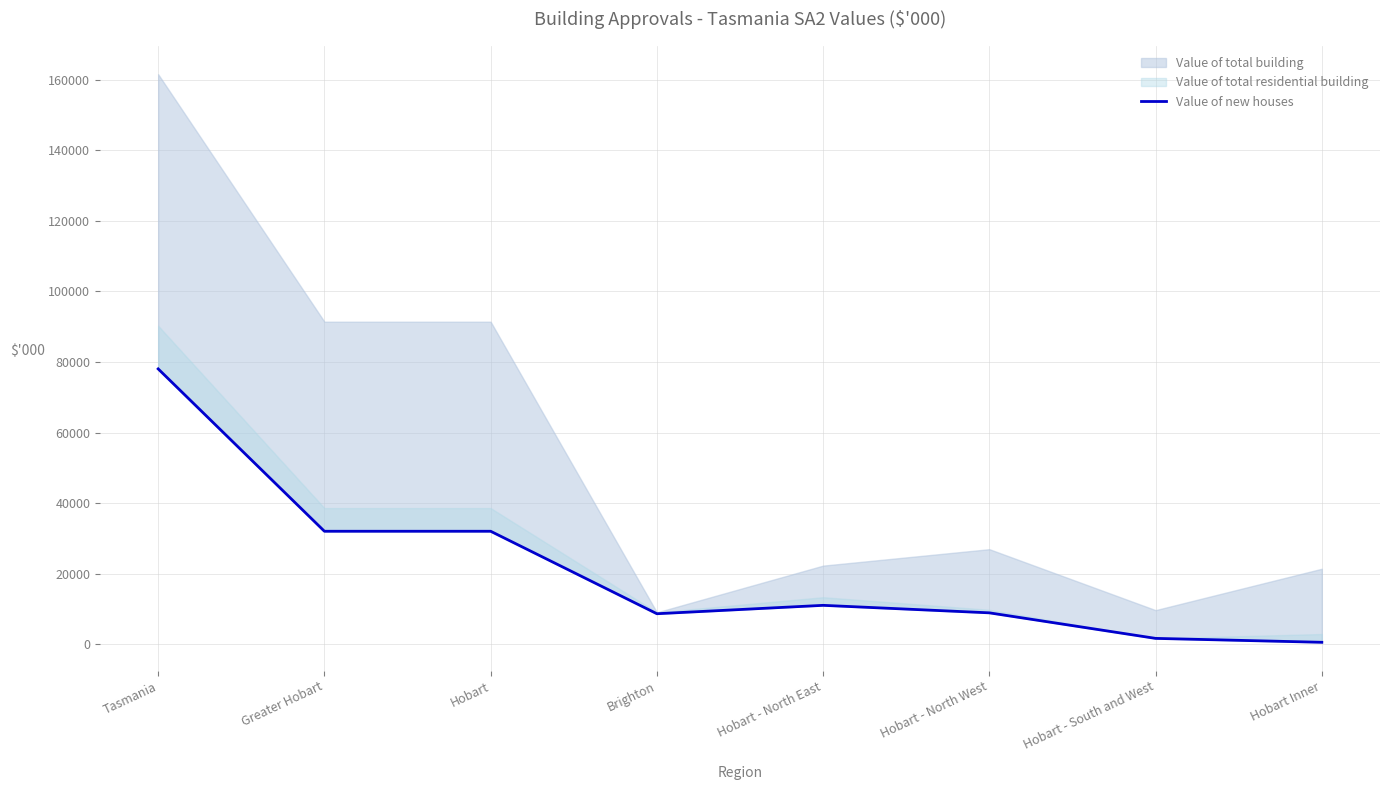

How many values are below 11059?

4